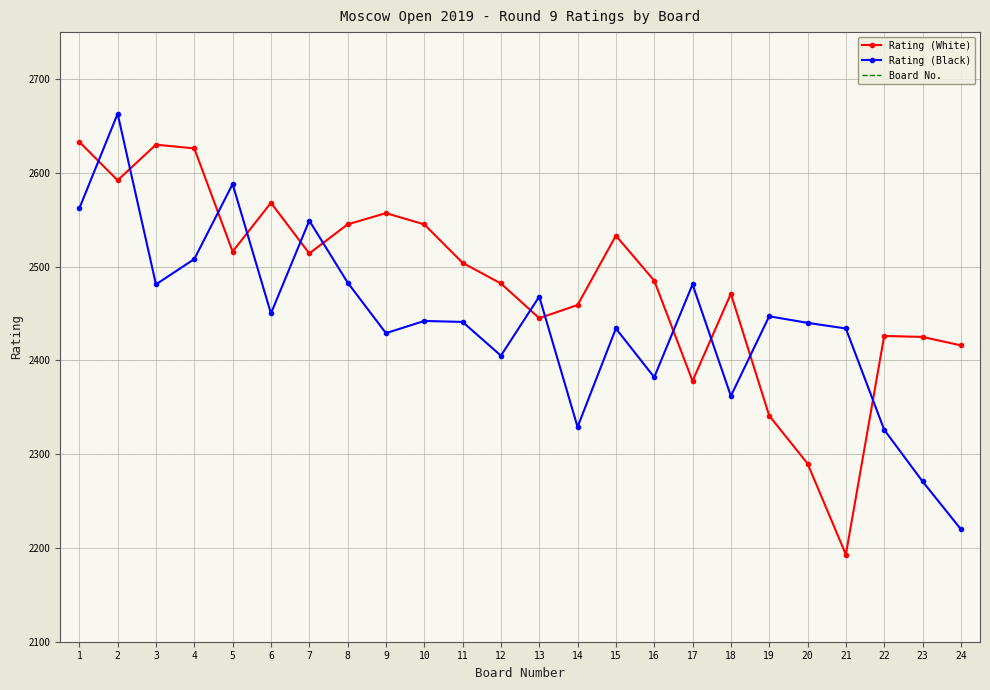

Reading right to left, list all the values displayed in this chart.

Rating (White): 2416	2425	2426	2193	2290	2341	2471	2378	2485	2533	2459	2445	2482	2504	2545	2557	2545	2514	2568	2516	2626	2630	2592	2633
Rating (Black): 2220	2271	2326	2434	2440	2447	2362	2481	2382	2434	2329	2468	2405	2441	2442	2429	2483	2549	2450	2588	2508	2481	2663	2562
Board No.: 24	23	22	21	20	19	18	17	16	15	14	13	12	11	10	9	8	7	6	5	4	3	2	1